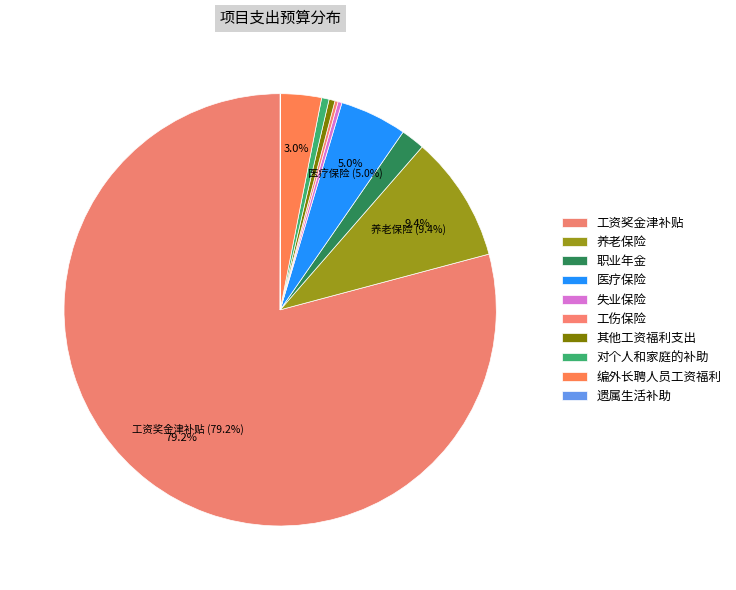

To the nearest percent, what is the average slice percentage?

10%